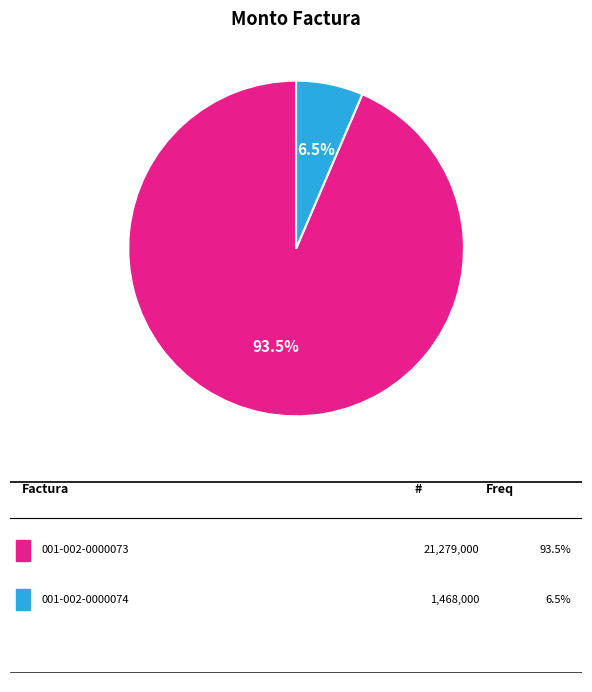

Does any single category account for the majority?

Yes